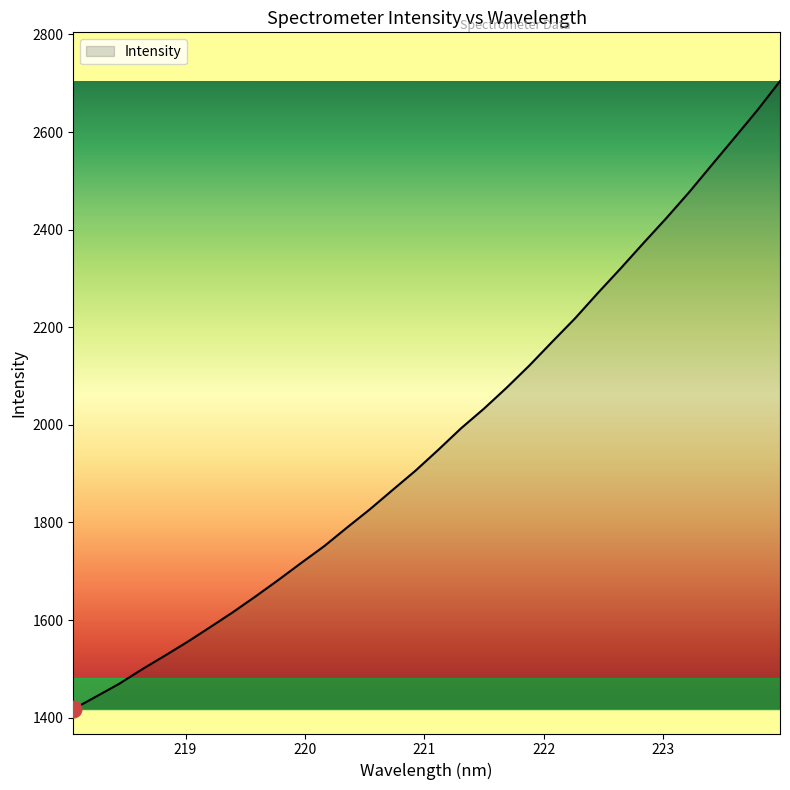

How many lines are shown in the chart?

1